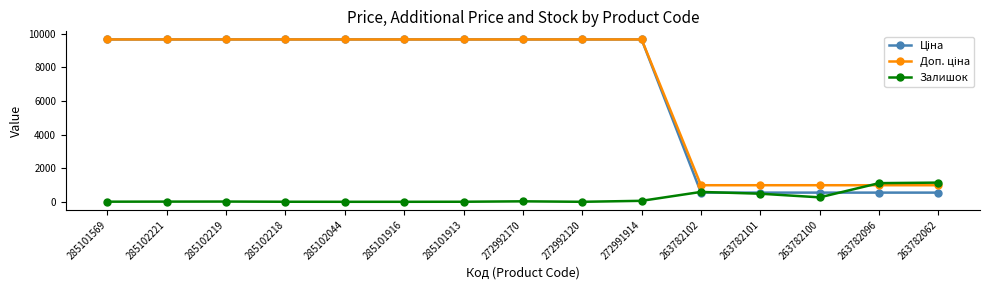

What is the total value across all series at 263782100?

1797.6